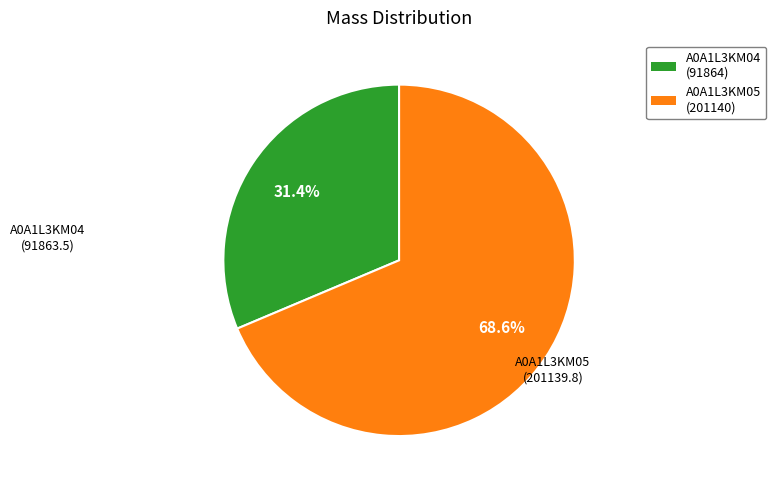

Is the sum of A0A1L3KM05 and A0A1L3KM04 greater than half?

Yes